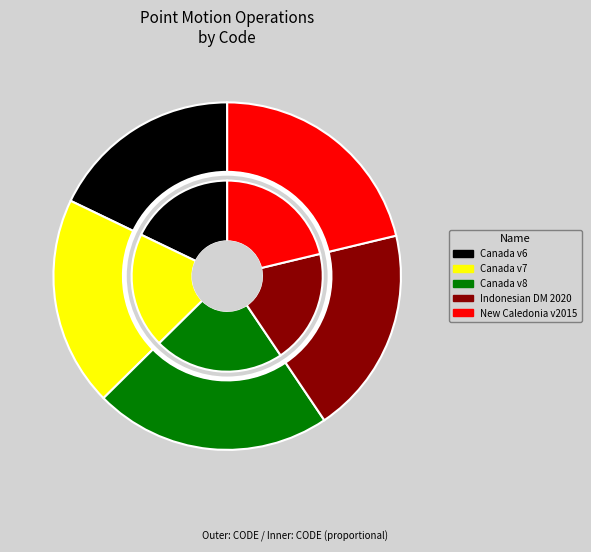

The New Caledonia velocity model 2015 slice represents 21% of the pie. True or false?

True